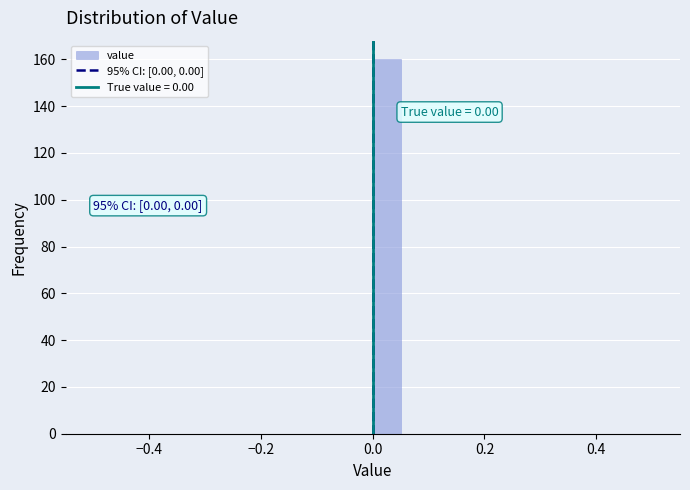

Around what value on the x-axis is the tallest bar? Give the approximate position of its centre, as read against the axis.

0.02